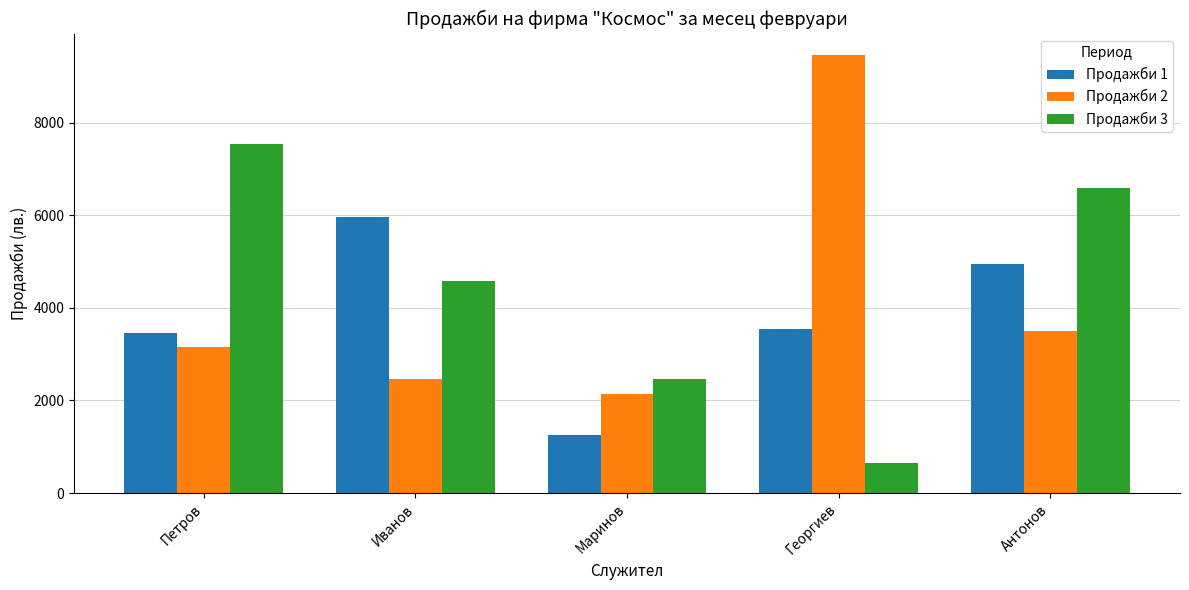

Reading left to right, extract all data points from this chart.

Продажби 1: Петров=3452	Иванов=5972	Маринов=1248	Георгиев=3546	Антонов=4954
Продажби 2: Петров=3154	Иванов=2474	Маринов=2143	Георгиев=9455	Антонов=3500
Продажби 3: Петров=7546	Иванов=4586	Маринов=2456	Георгиев=644	Антонов=6584